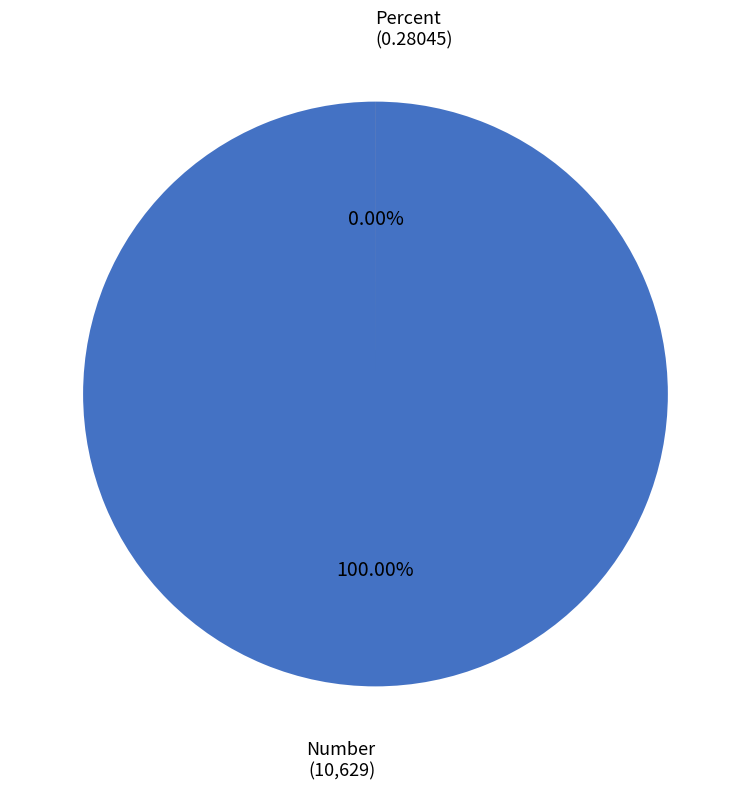

Which category has the biggest portion of the pie?

Number